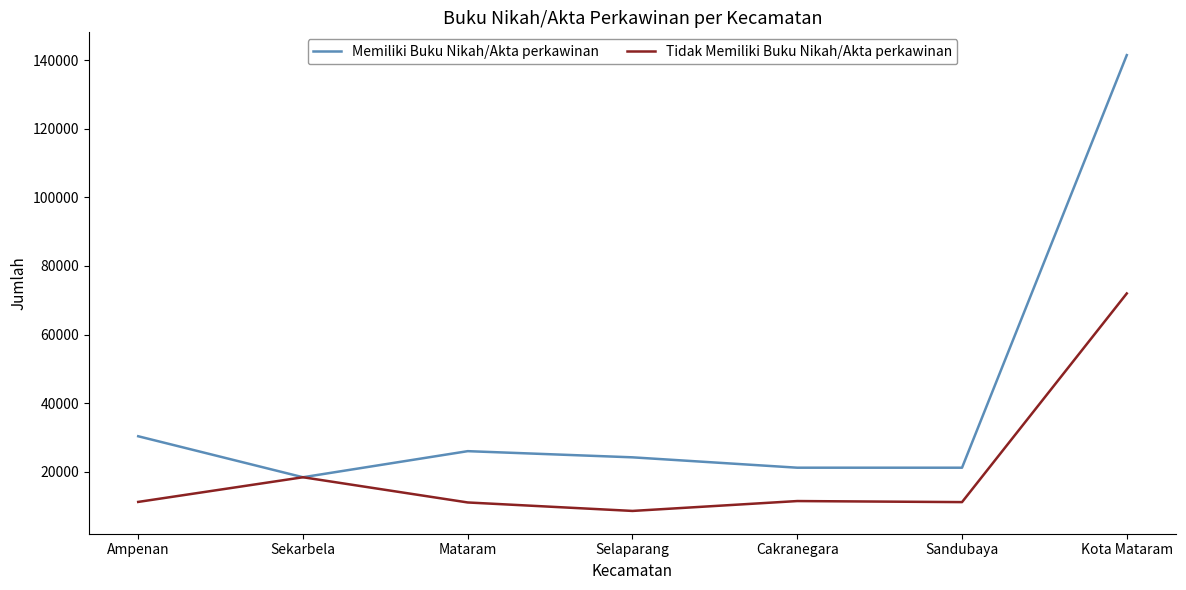

True or false: Memiliki Buku Nikah/Akta perkawinan has a value of 14450 at Selaparang.

False